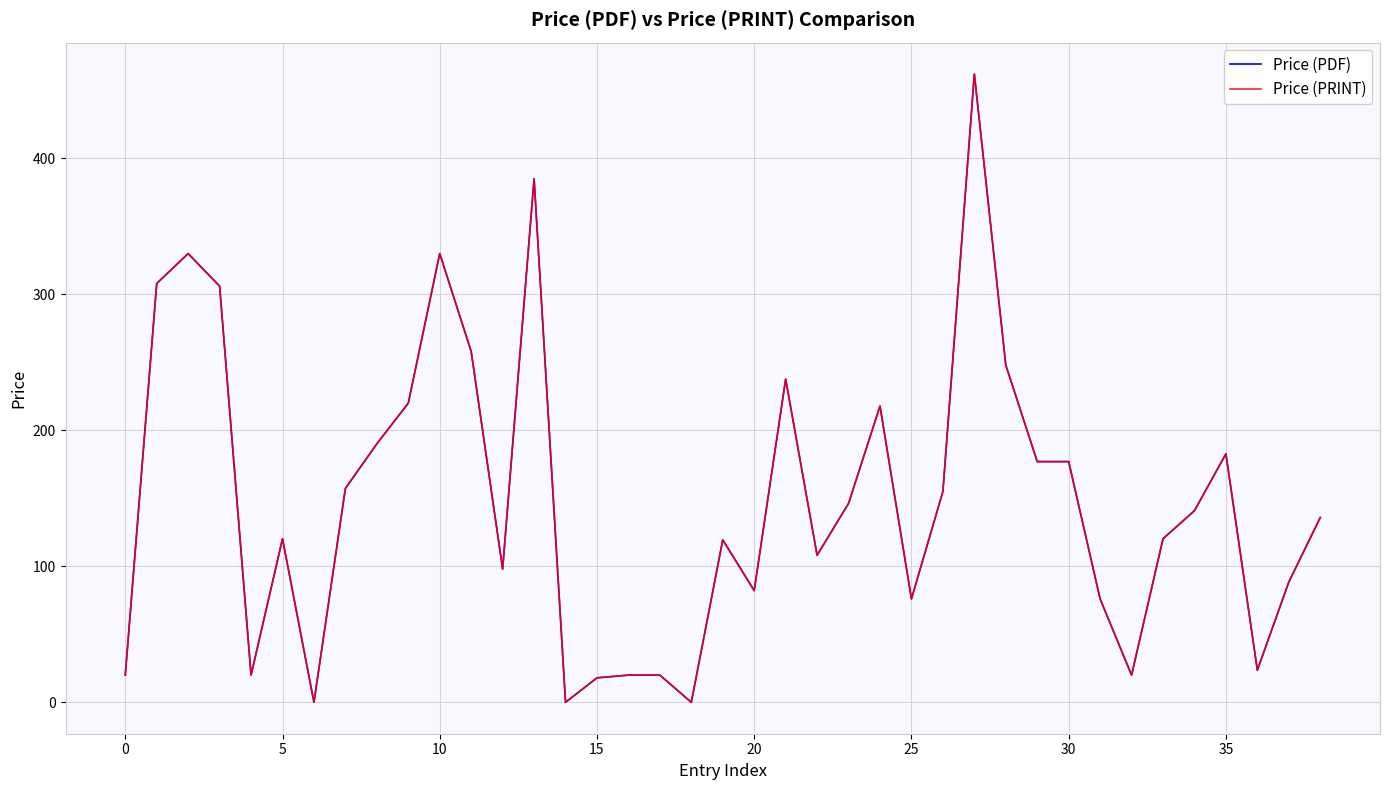

Does the chart have visible grid lines?

Yes